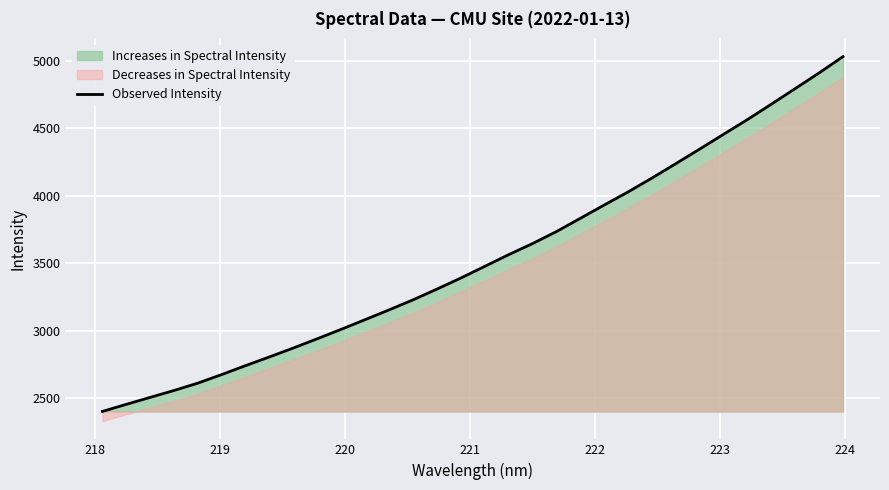

What is the minimum value for Observed Intensity?

2400.4